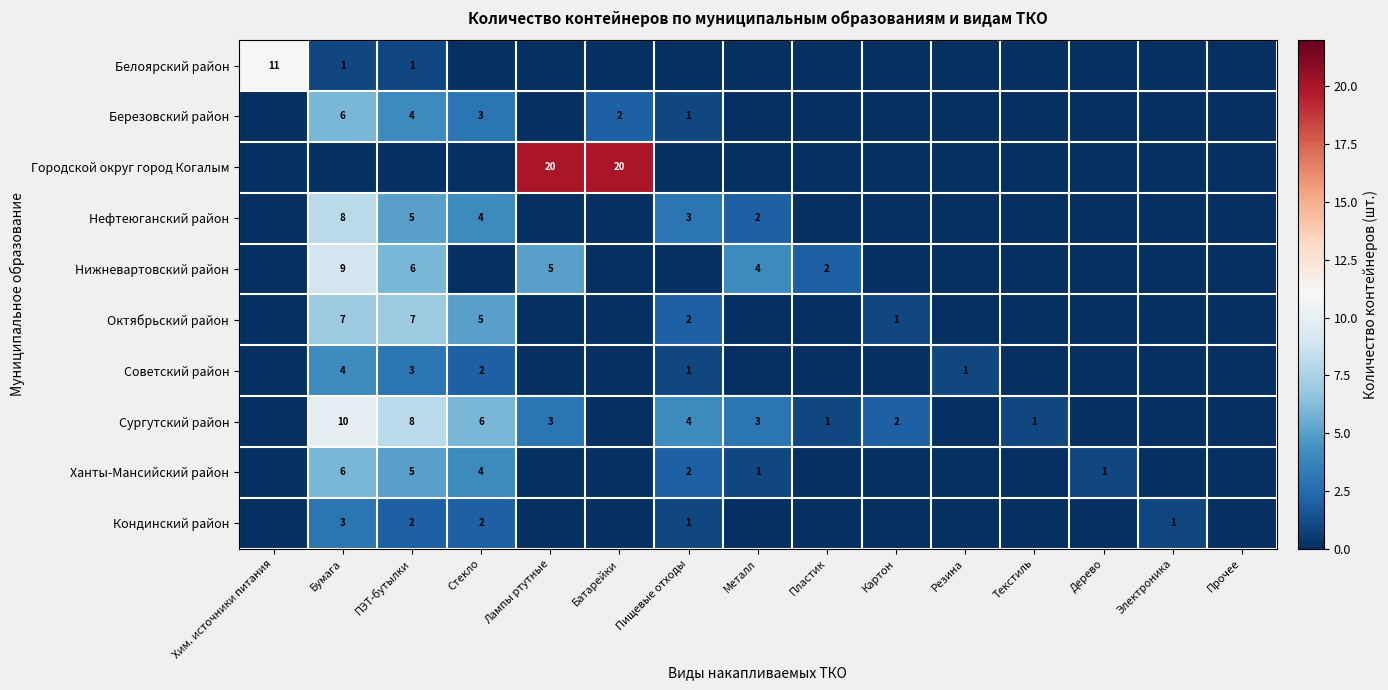

Is the value of Ханты-Мансийский район at ПЭТ-бутылки greater than the value of Кондинский район at Бумага?

Yes